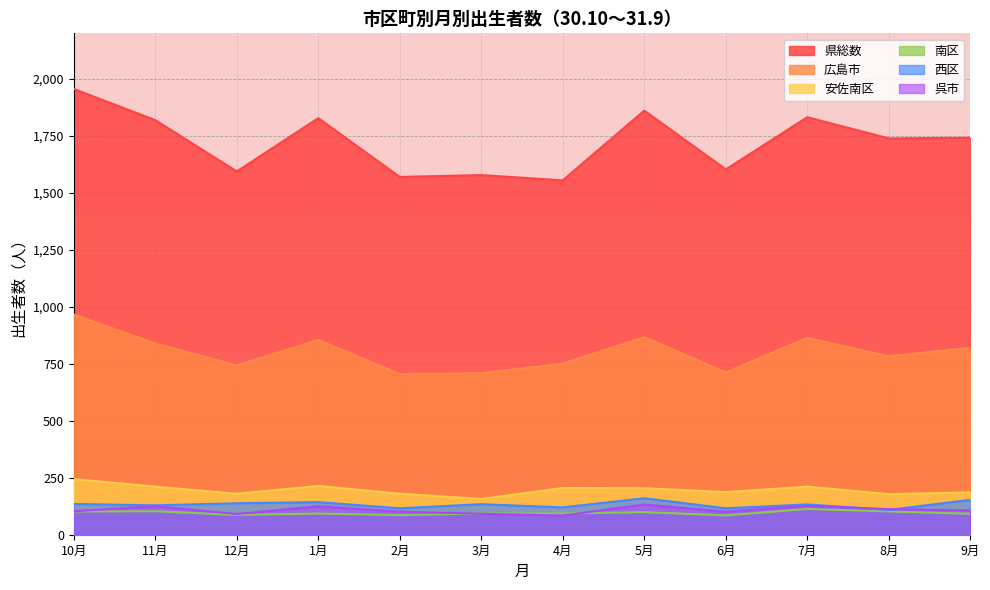

What are all the series names shown in the legend?

県総数, 広島市, 安佐南区, 南区, 西区, 呉市